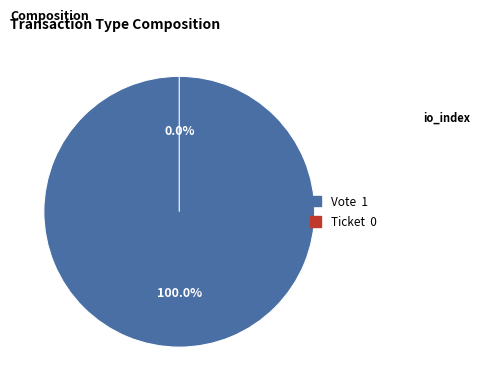

How much of the chart is everything except Ticket?

100.0%